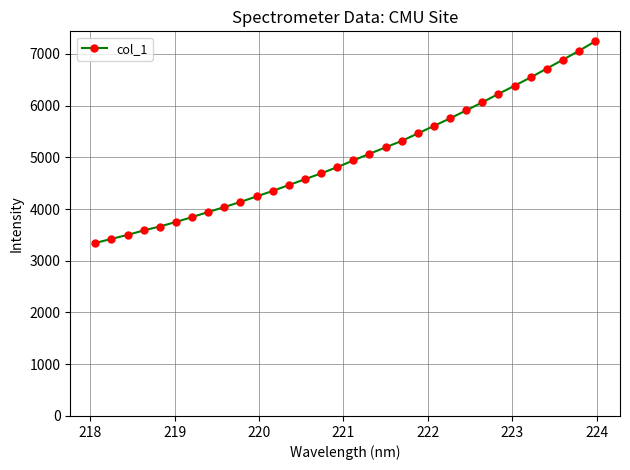

What is the value of the 17th point from the left?

4938.9